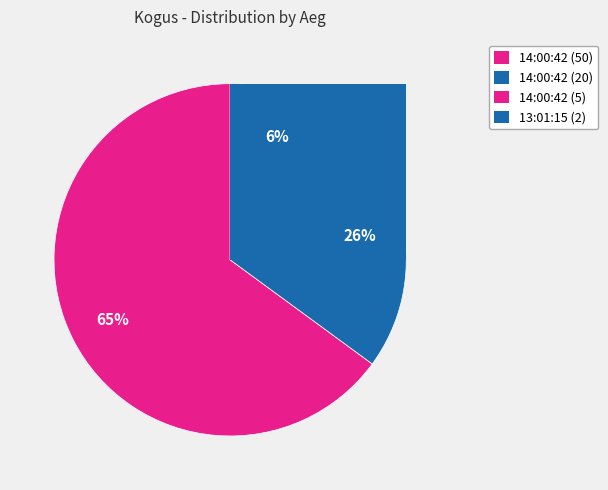

What is the ratio of the value at 14:00:42 (50) to the value at 14:00:42 (20)?

2.5